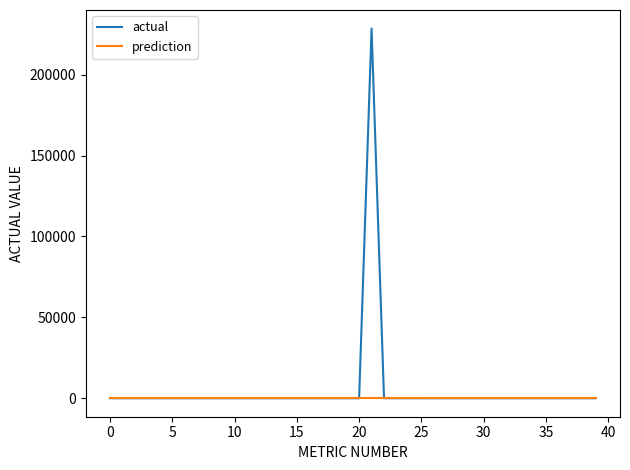

Which series has the largest range (max minus min)?

actual